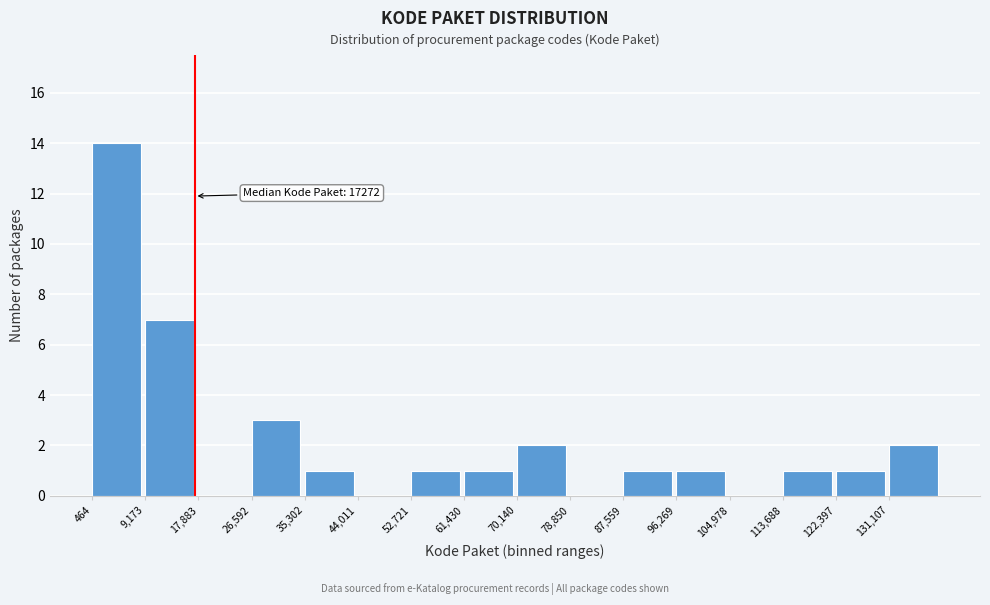

Over which range of the x-axis is the bar tallest?

0 to 9000